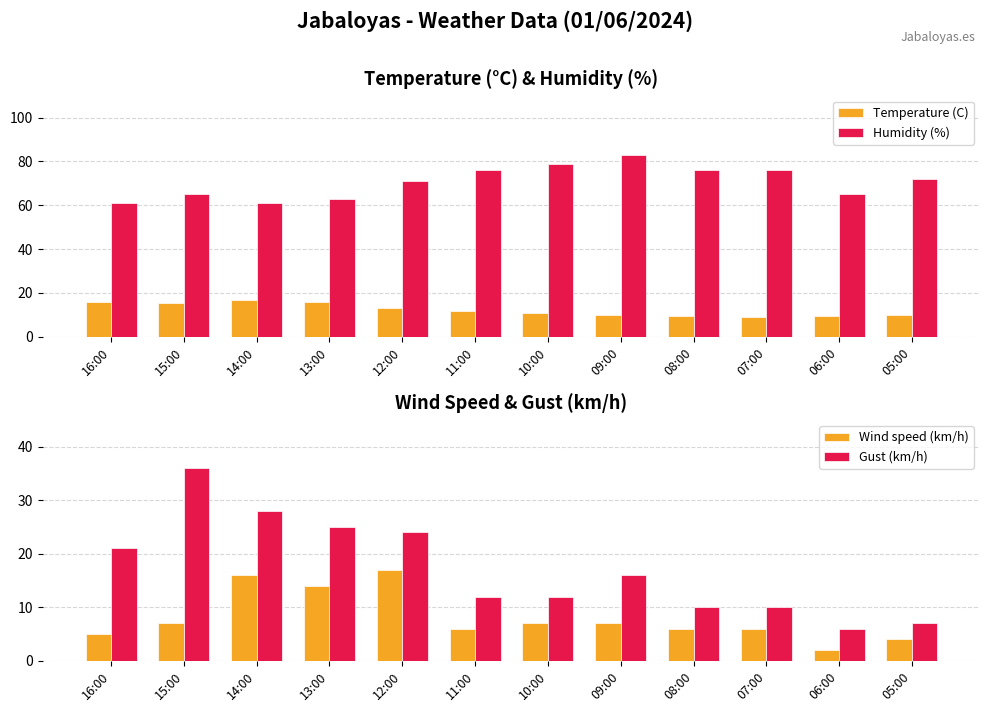

True or false: Humidity (%) has a value of 37.6 at 16:00.

False